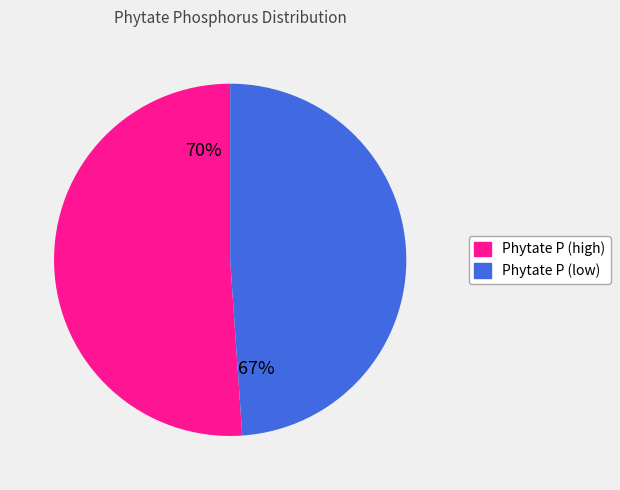

What percentage is NOT represented by Phytate phosphorus (67-73)?

51.1%